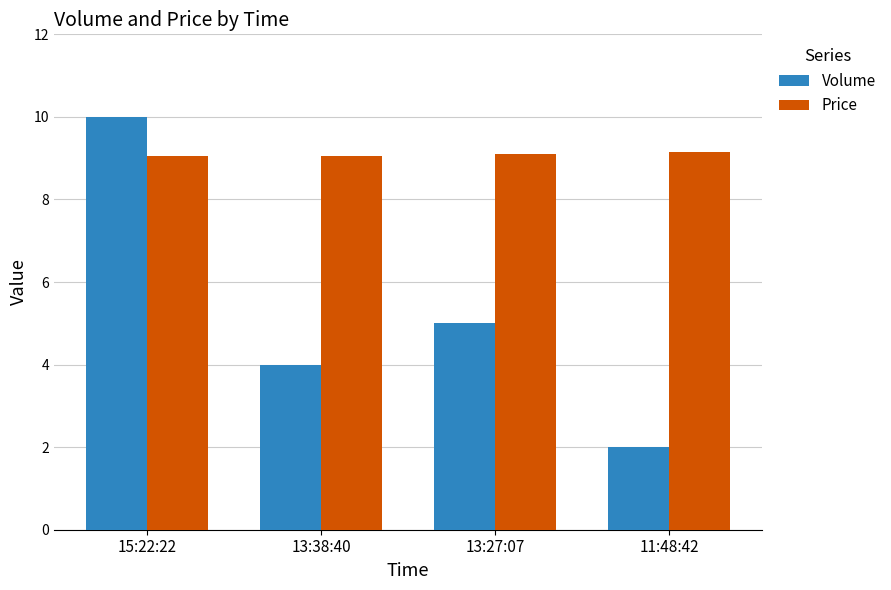

Reading left to right, transcribe all the data shown in this chart.

Volume: 15:22:22=10.0	13:38:40=4.0	13:27:07=5.0	11:48:42=2.0
Price: 15:22:22=9.1	13:38:40=9.1	13:27:07=9.1	11:48:42=9.2